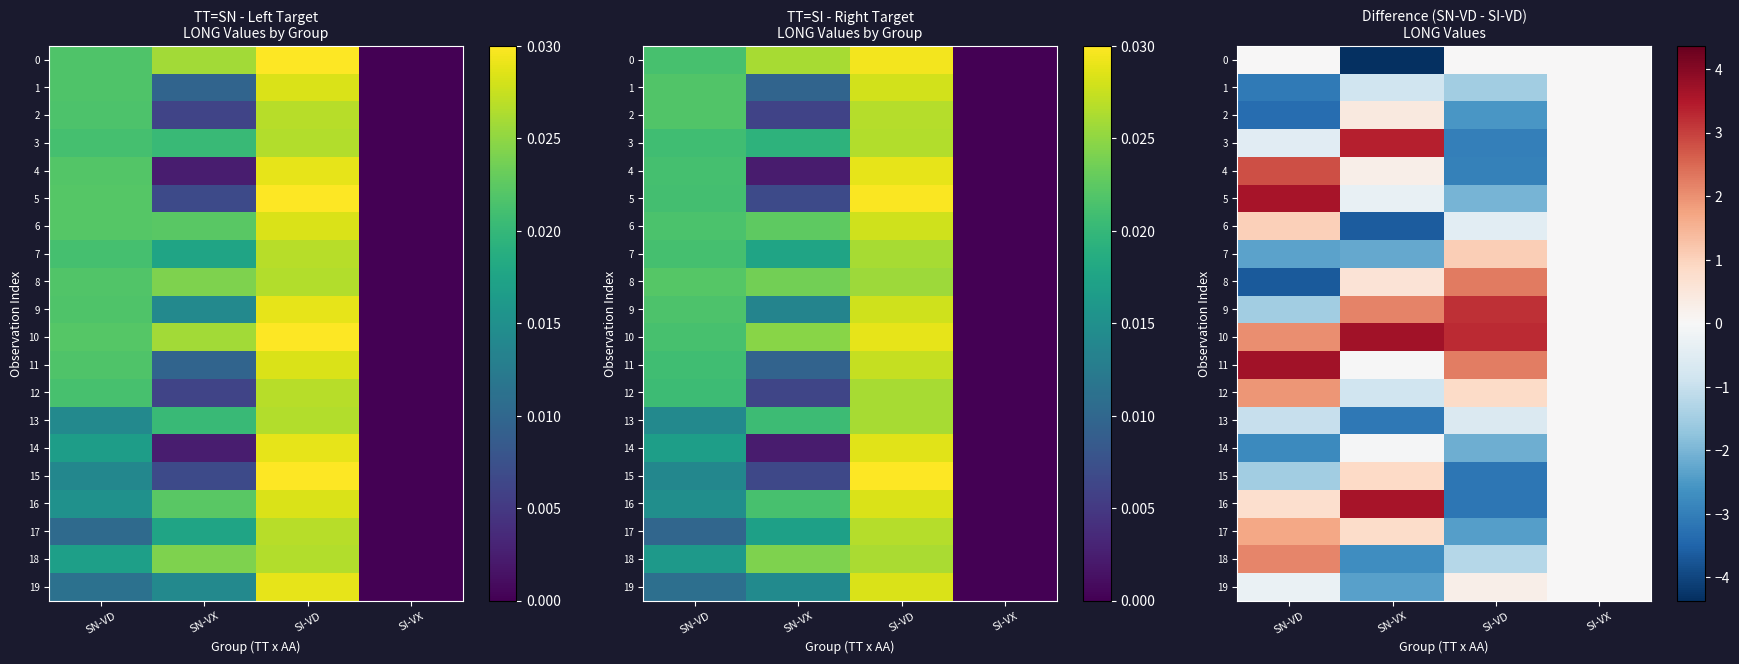

Is it true that 10 equals 1.1 at SN-VD?

False